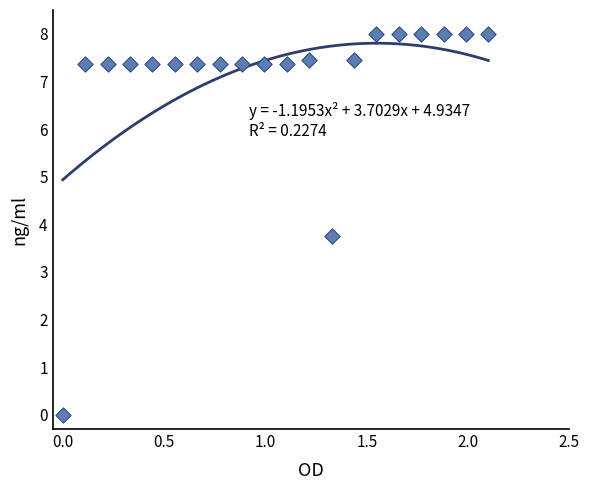

What Y value in the scatter plot is closest to 4?

3.8